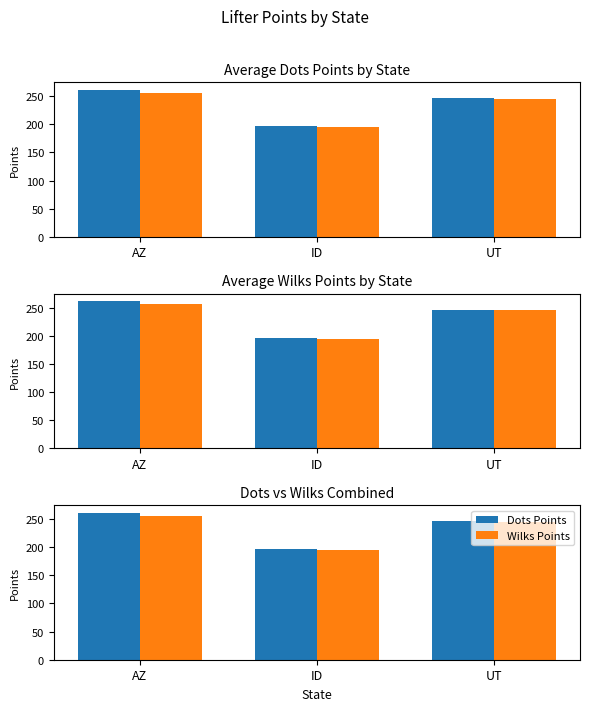

List the series in order of their overall mean, highest first.

Dots Points, Wilks Points